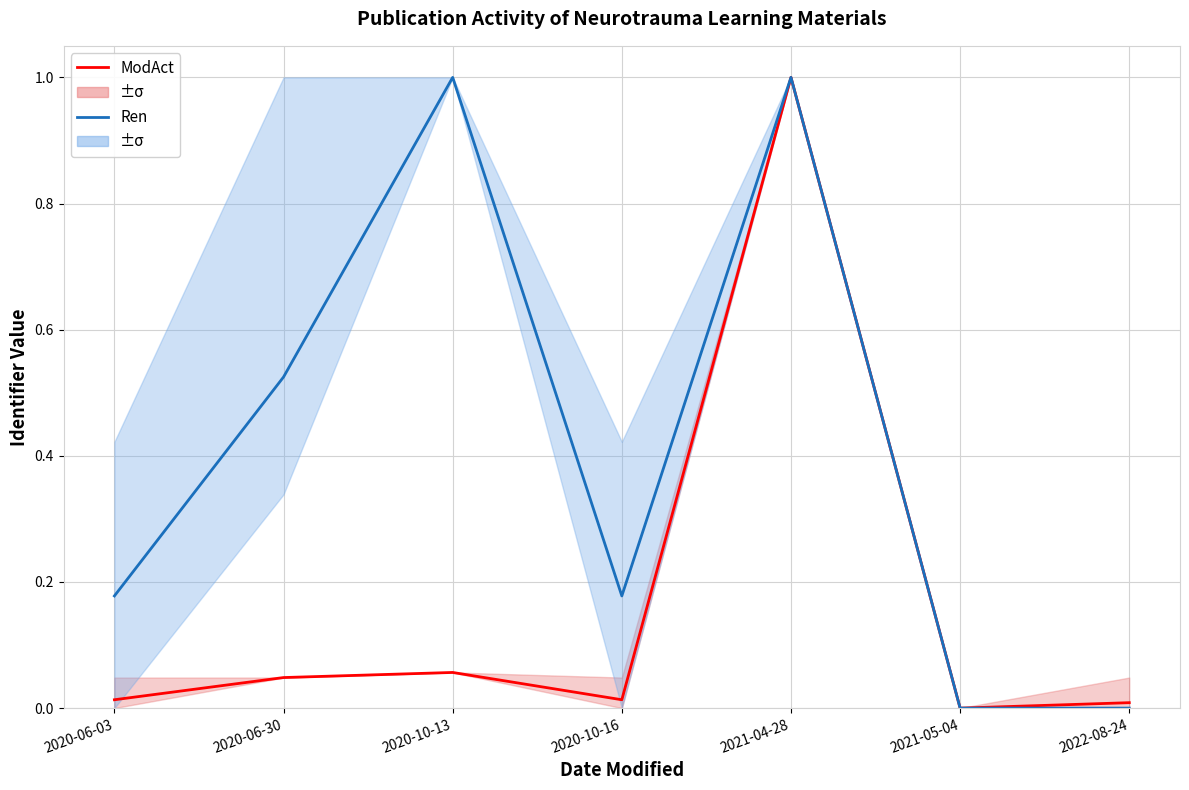

What is the total value across all series at 2020-06-03?

0.2